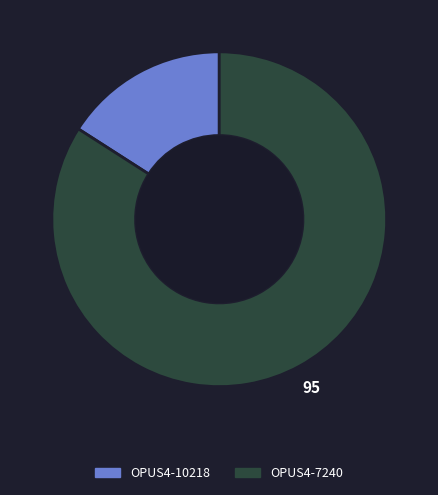

Which slice represents more than half of the pie?

OPUS4-7240